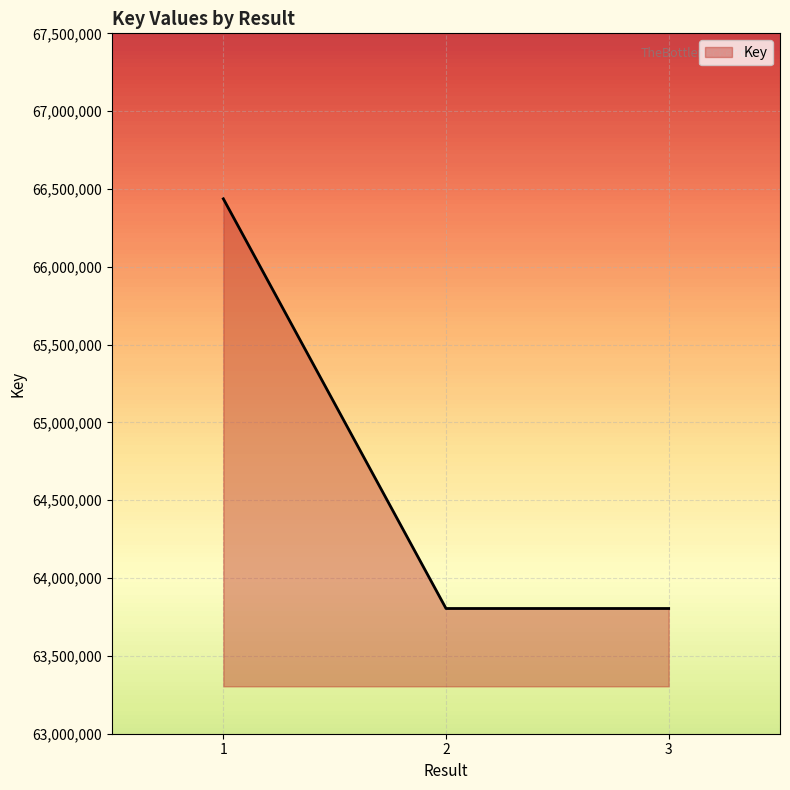

What is the change in value from 1 to 2?

-2632150